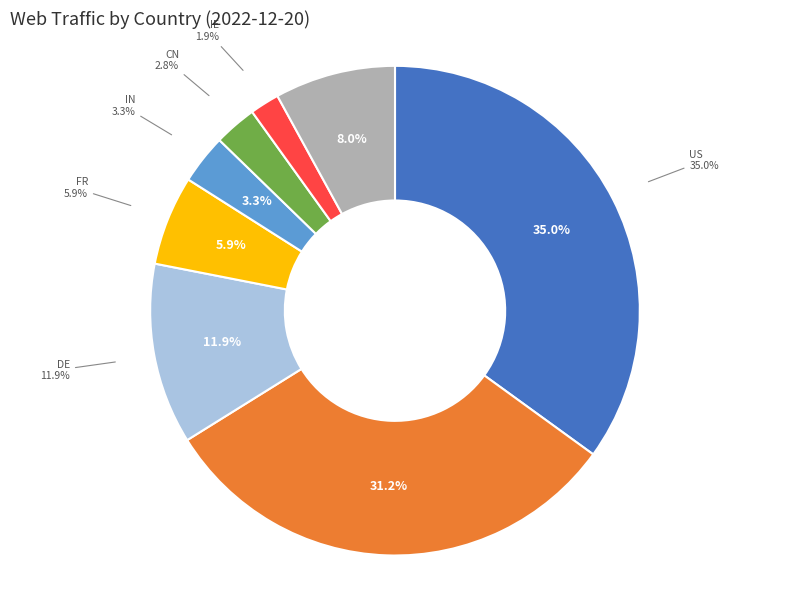

What is the change in value from IN to GB?

-2062